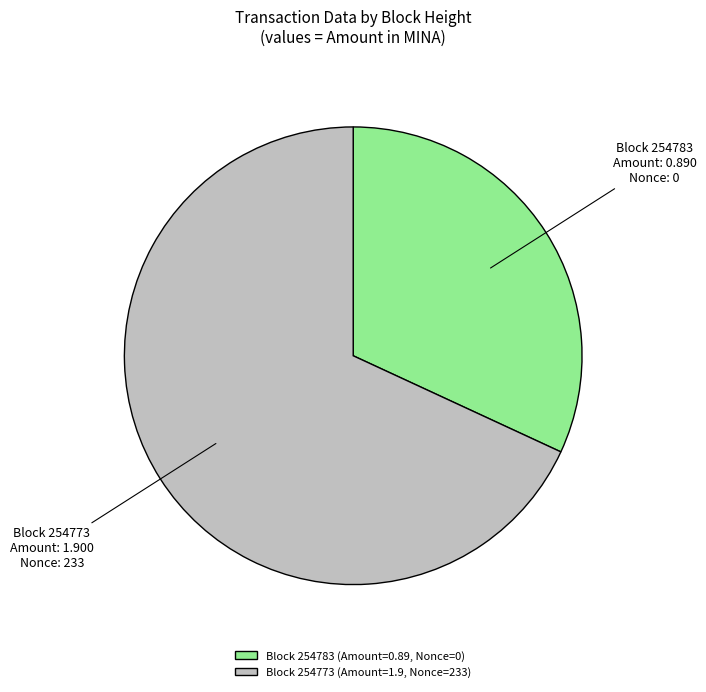

Does Block 254783 (Amount=0.89, Nonce=0) represent more than half of the total?

No